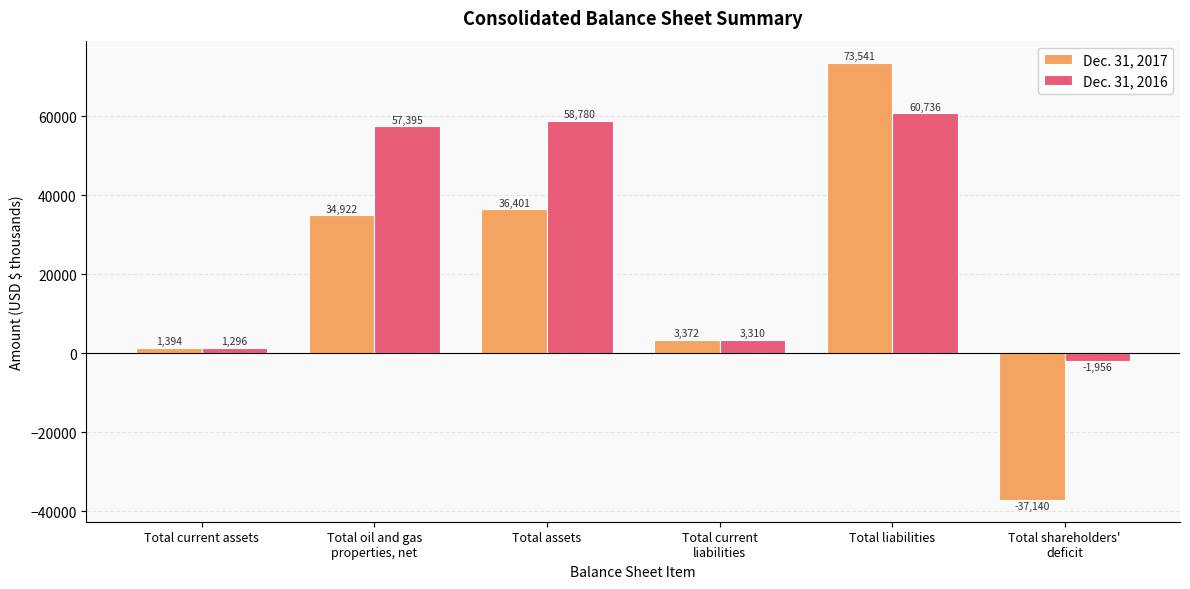

At which label is Dec. 31, 2016 closest to 29390?

Total current
liabilities